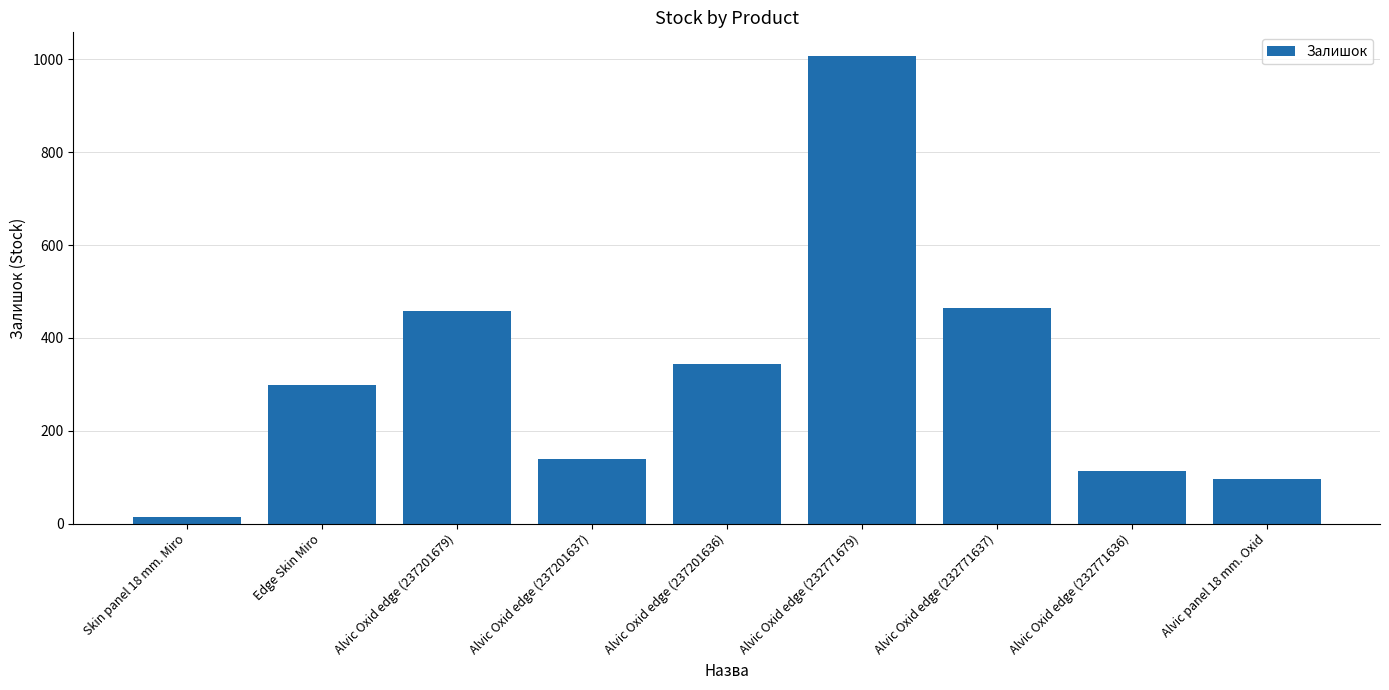

What is the value of the 3rd bar from the left?

458